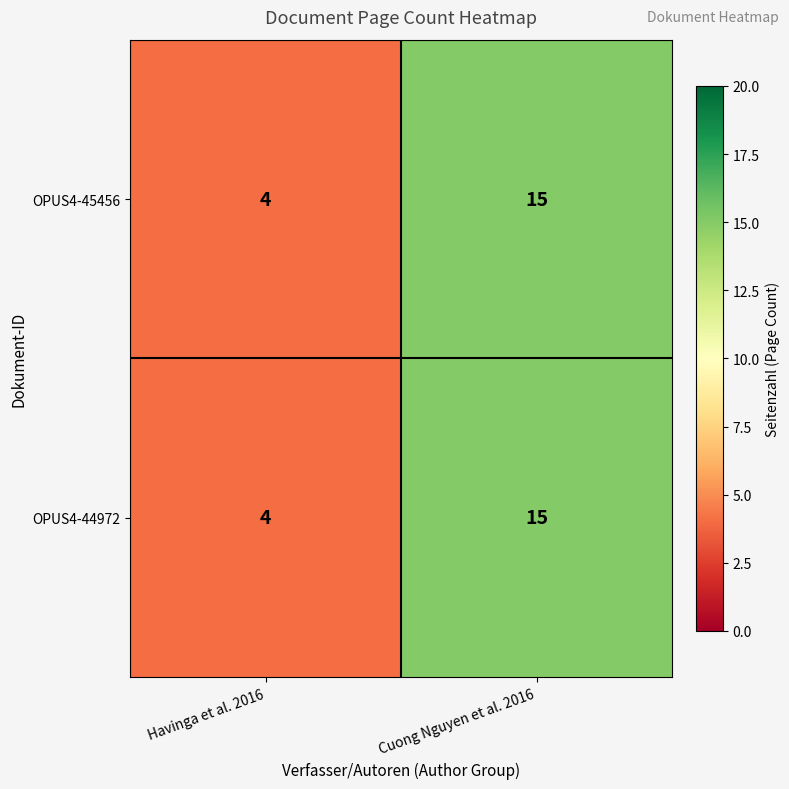

Which category has the highest value across all series?

Cuong Nguyen et al. 2016